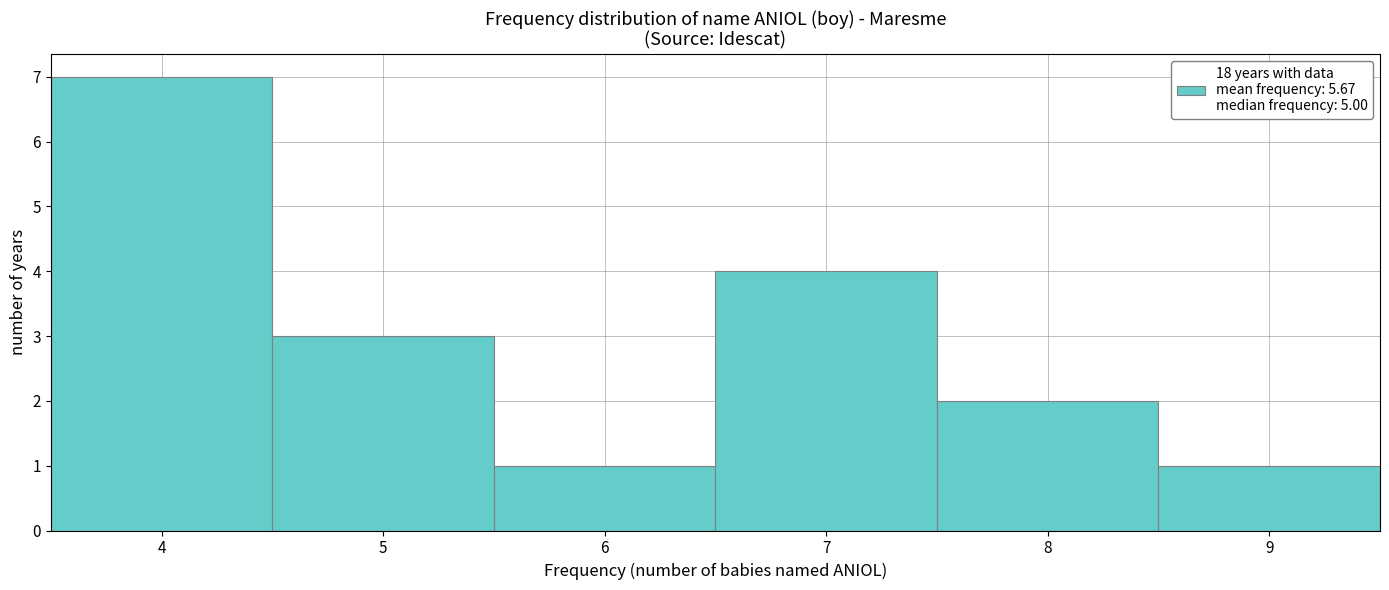

Reading left to right, transcribe this chart: for each bar, give the range it covers on the x-axis and its height. The values are not printed on the chart, so give them approximately, as read against the axis.

3.5 to 4.5: 7
4.5 to 5.5: 3
5.5 to 6.5: 1
6.5 to 7.5: 4
7.5 to 8.5: 2
8.5 to 9.5: 1